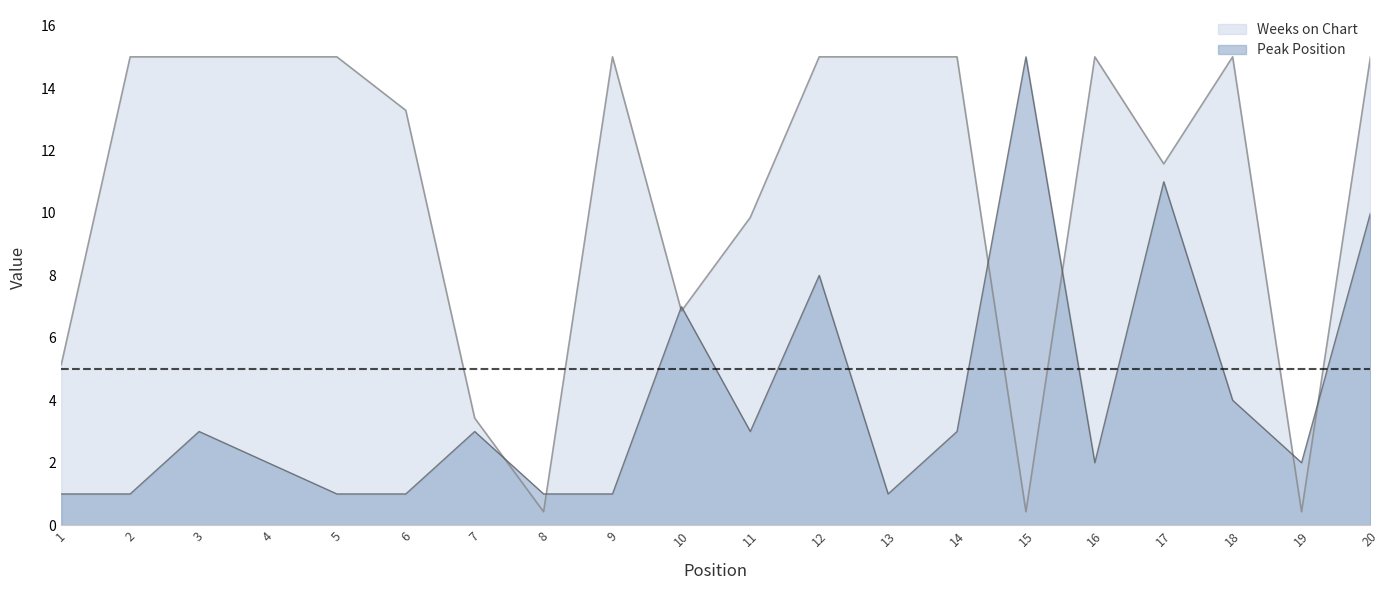

In Weeks on Chart, how many points are higher than both neighbors (excluding endpoints)?

3